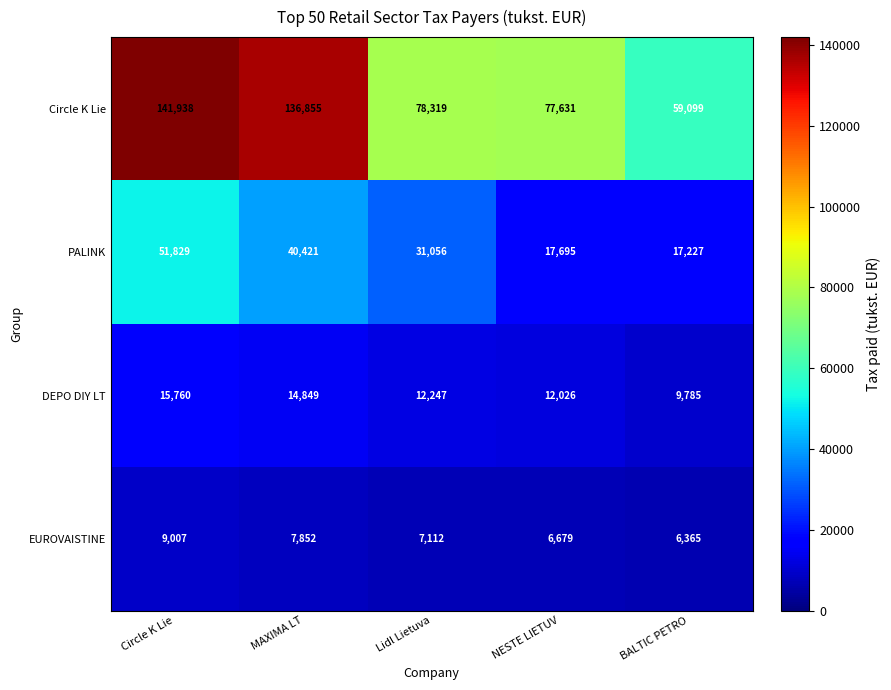

What is the difference between the maximum and minimum values in the PALINK series?

34602